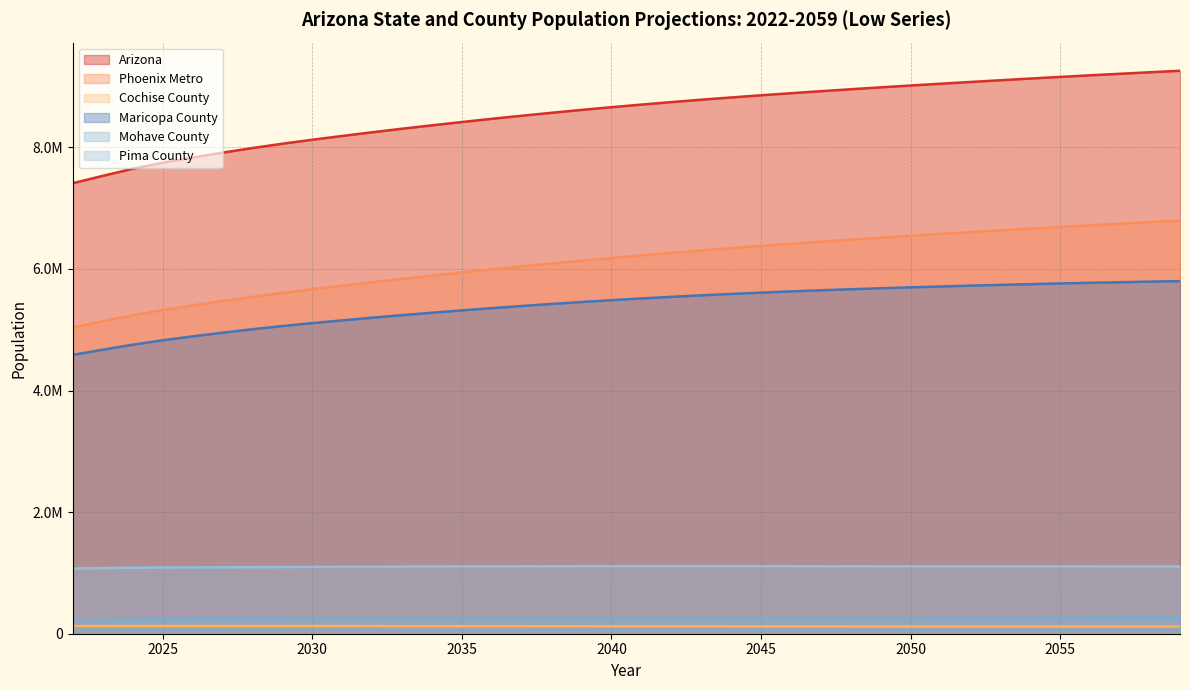

True or false: Mohave County and Cochise County intersect in this chart.

False